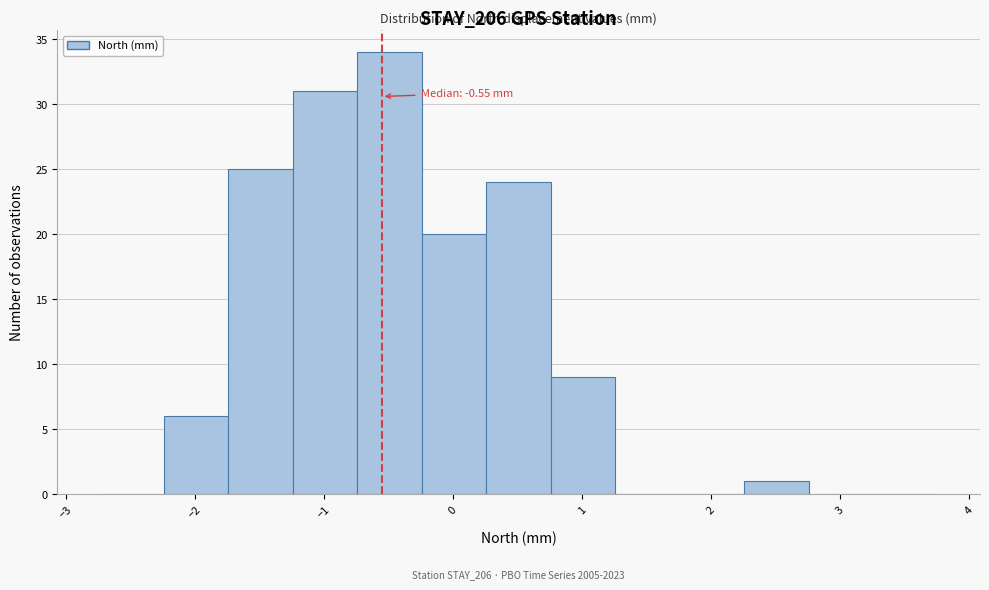

Which range on the x-axis has the tallest bar?

-0.74 to -0.24